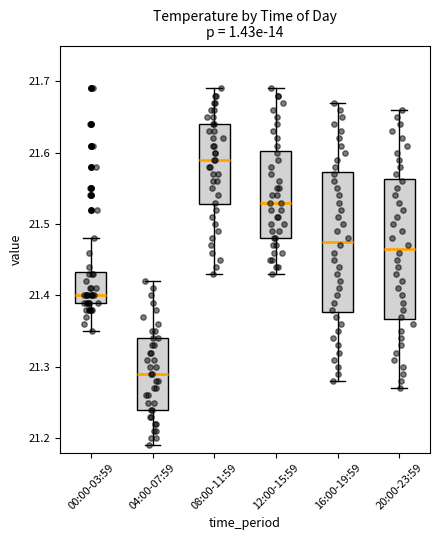

Reading left to right, transcribe this box plot: for each box, give where its median line is, the range the box spans, and where its two whiskers end, as read against the y-axis. The values are not printed on the chart, so give them approximately, as read against the axis.

00:00-03:59: median 21.40, box 21.39 to 21.43, whiskers 21.35 to 21.48
04:00-07:59: median 21.29, box 21.24 to 21.34, whiskers 21.19 to 21.42
08:00-11:59: median 21.59, box 21.53 to 21.64, whiskers 21.43 to 21.69
12:00-15:59: median 21.53, box 21.48 to 21.60, whiskers 21.43 to 21.69
16:00-19:59: median 21.48, box 21.38 to 21.57, whiskers 21.28 to 21.67
20:00-23:59: median 21.47, box 21.37 to 21.56, whiskers 21.27 to 21.66